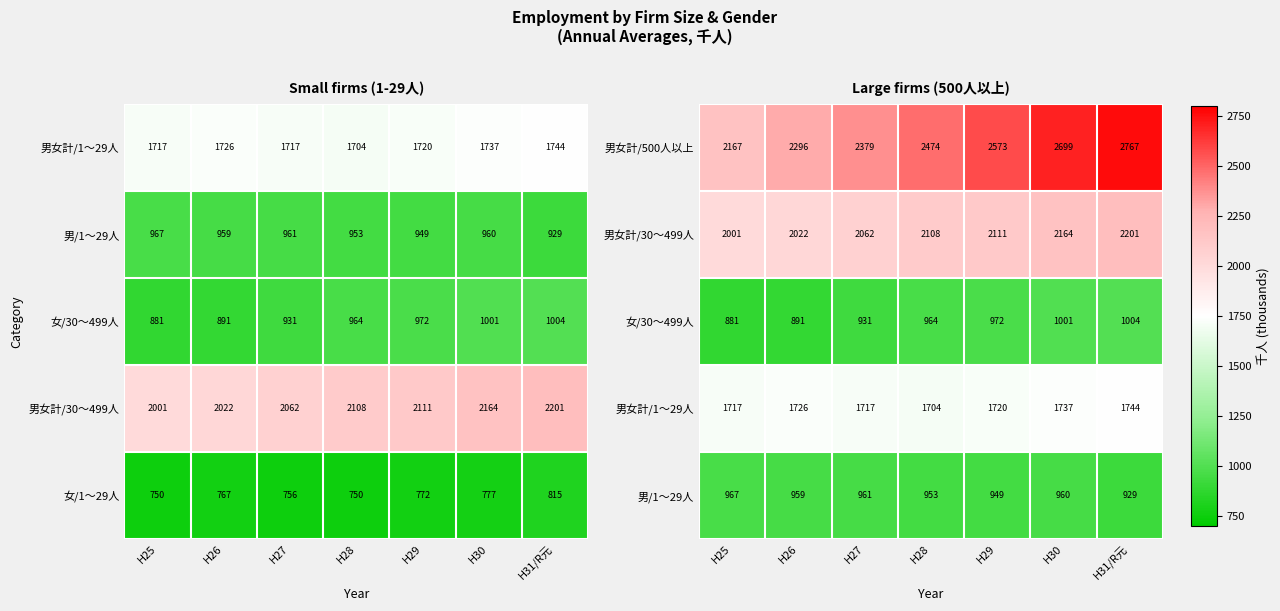

Which category has the lowest value in the 男女計/500人以上 series?

H25